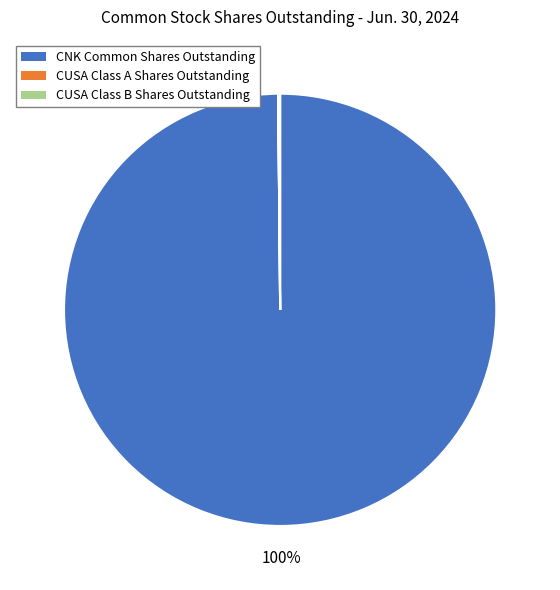

Is it true that CNK Common Shares Outstanding is 100% of the pie?

True